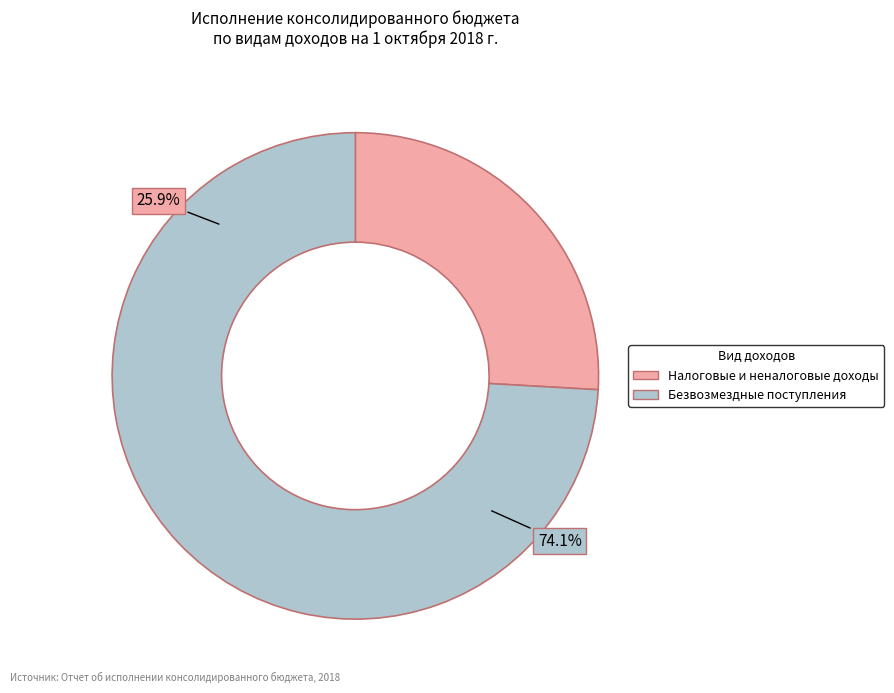

To the nearest percent, what portion does БЕЗВОЗМЕЗДНЫЕ ПОСТУПЛЕНИЯ represent?

74%